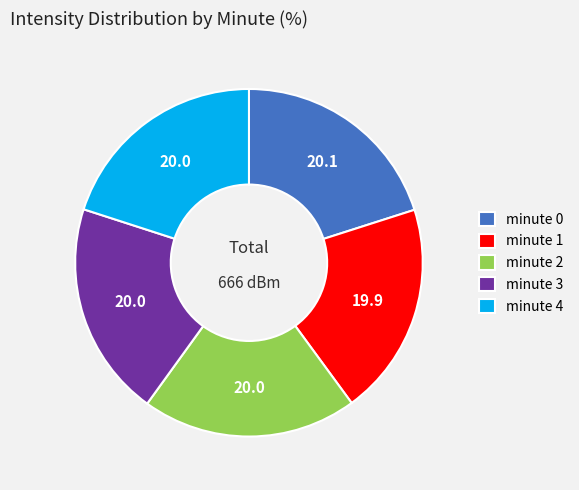

Approximately how many times larger is the value at minute 4 compared to minute 2?

1.0